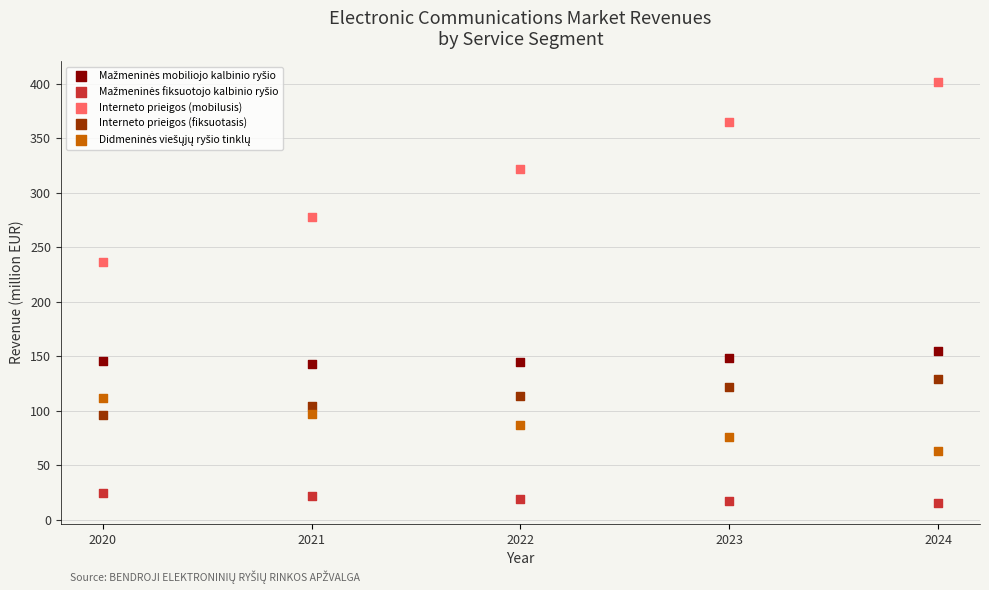

Which series has the widest spread of Y values?

Interneto prieigos (mobilusis)